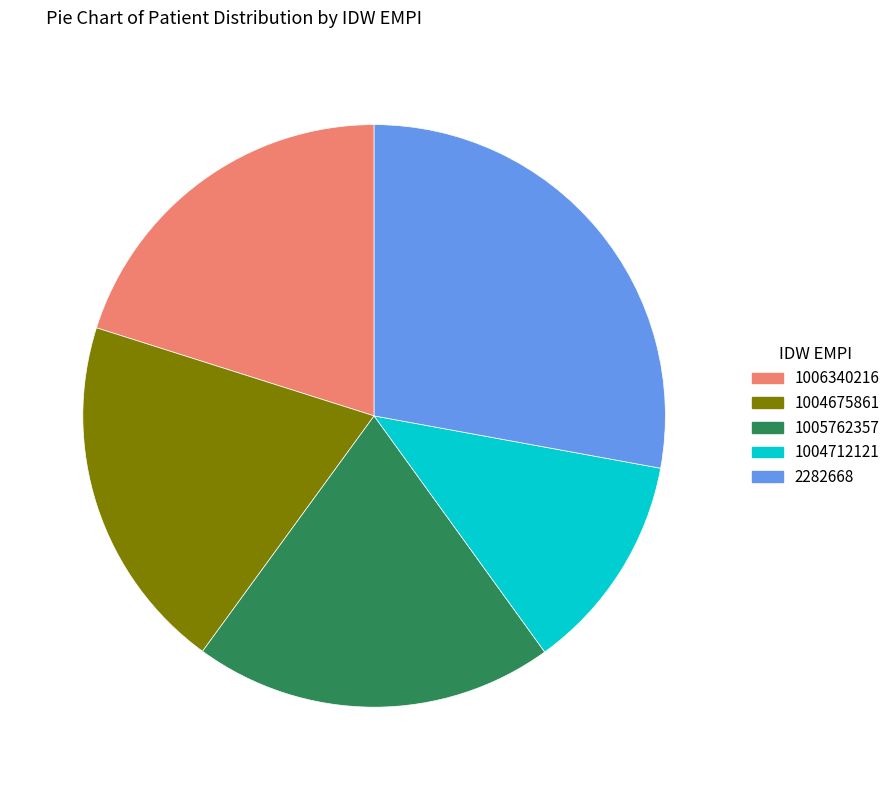

What is the smallest slice in the pie chart?

1004712121